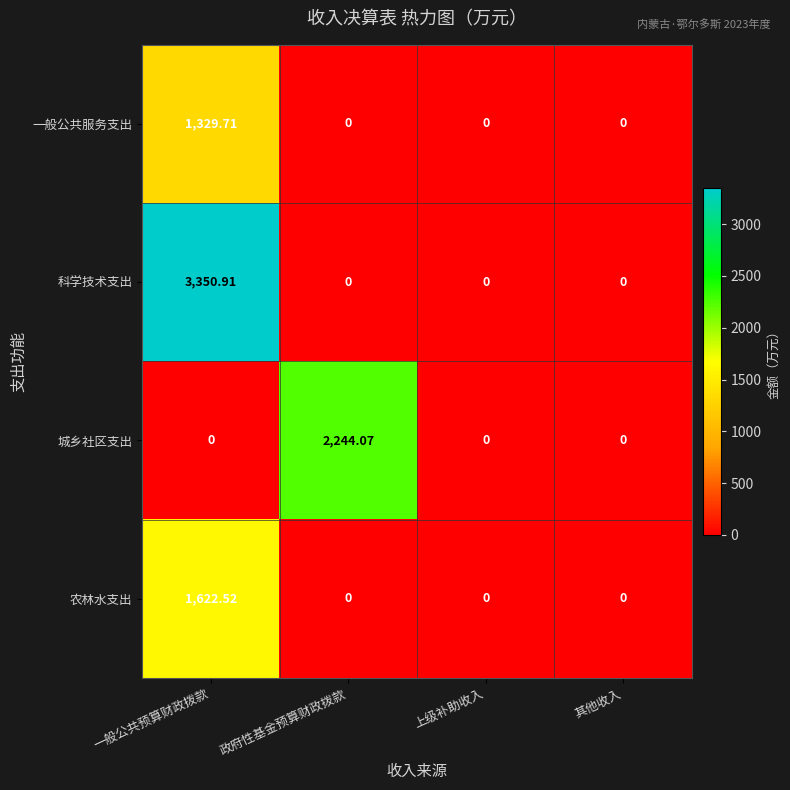

Which series changed the most between 一般公共预算财政拨款 and 其他收入?

科学技术支出